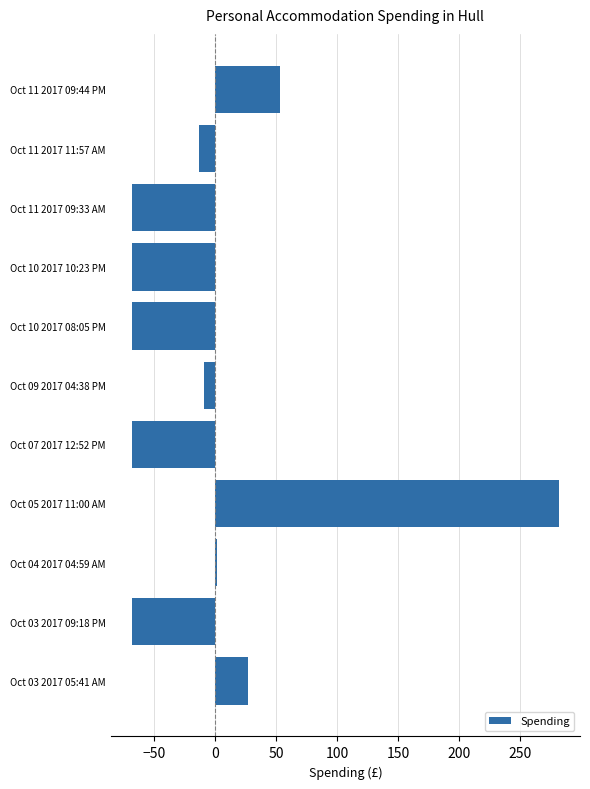

What is the difference between the maximum and minimum values?

350.0